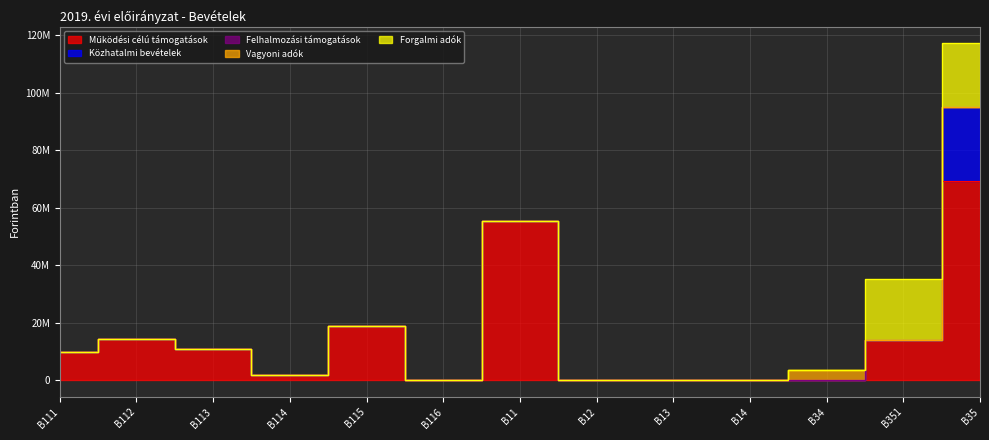

True or false: Felhalmozási támogatások and Közhatalmi bevételek cross at least once.

False